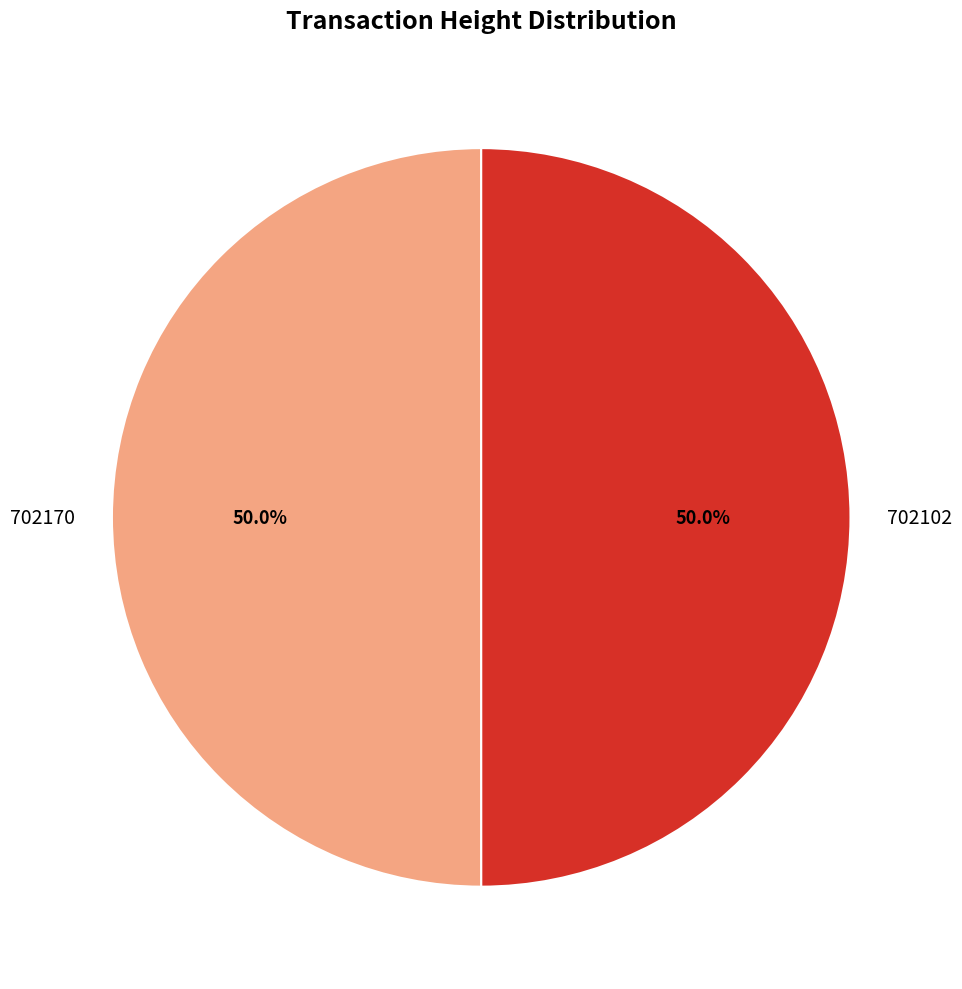

What percentage is the 702102 slice, to the nearest percent?

50%